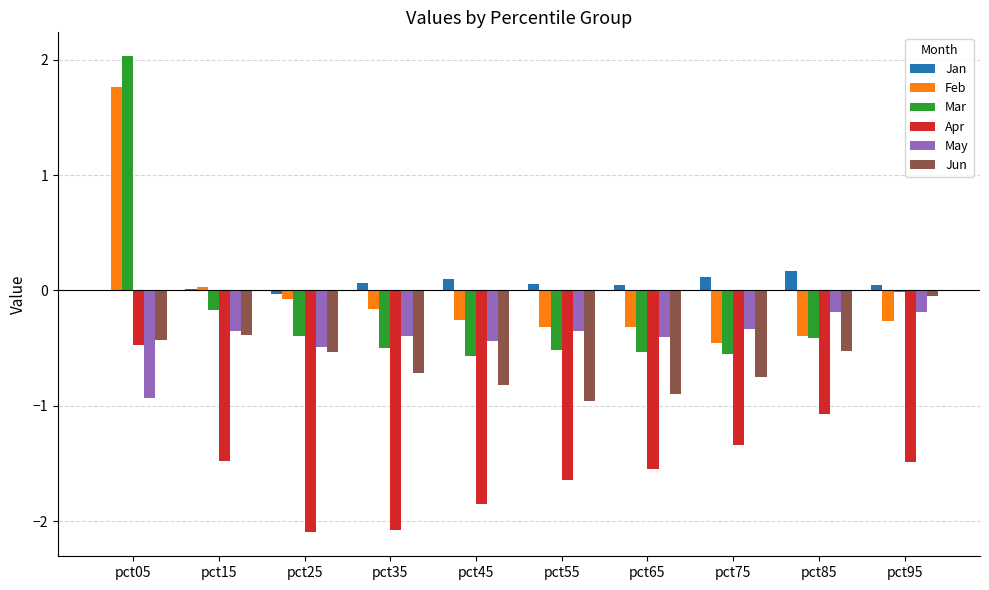

Which category has the highest value in the Feb series?

pct05